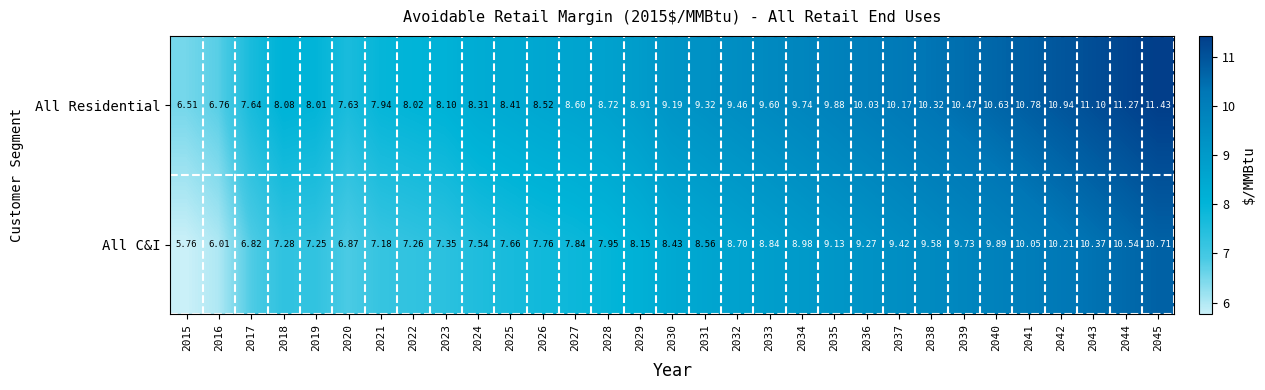

At how many categories does at least one series exceed 6?

31